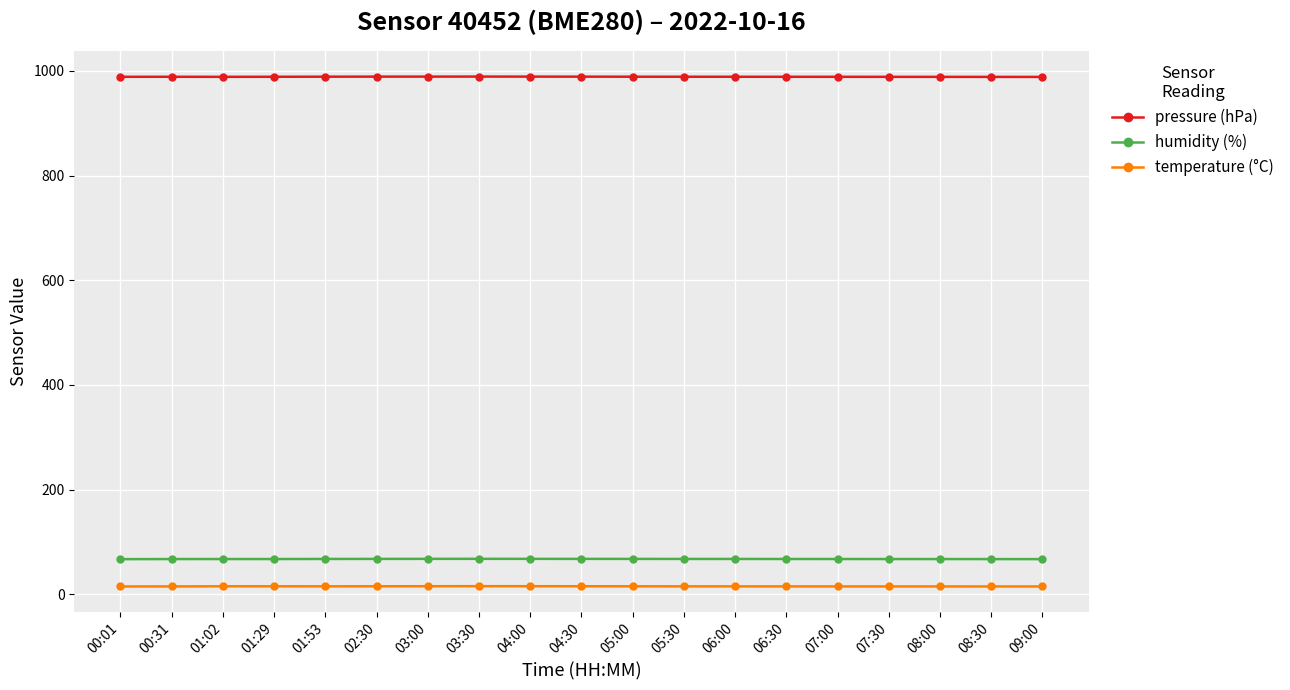

Does the chart display data point markers on the line(s)?

Yes